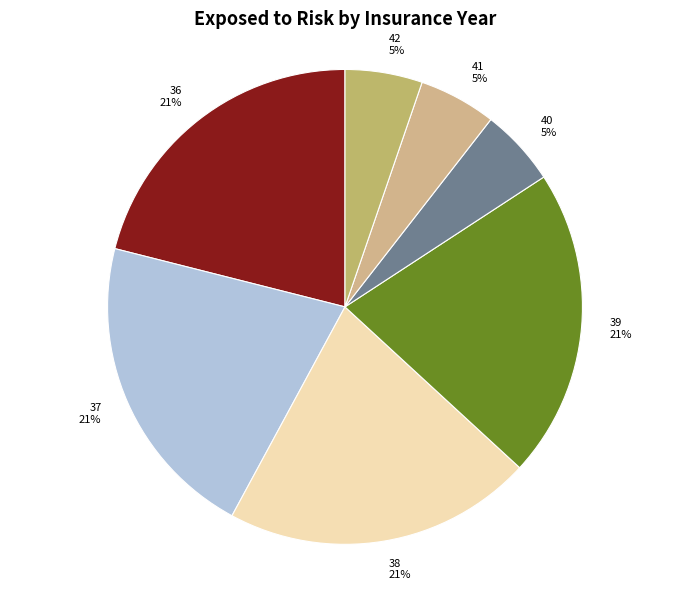

Is the sum of 36 and 42 greater than half?

No